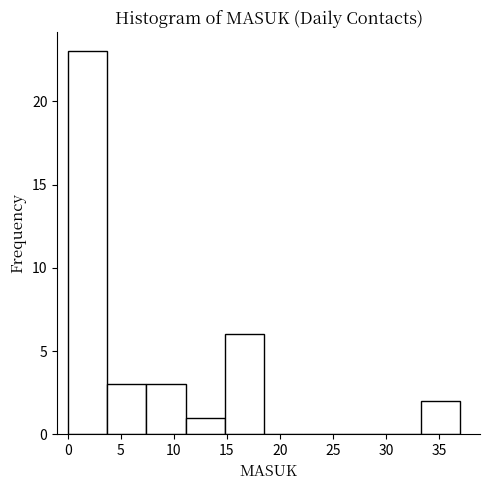

Reading left to right, list every bar in this chart as the range it spans on the x-axis followed by its height. Neither the bar edges nor the heights are printed on the chart, so give them approximately, as read against the axes.

0.0 to 3.7: 23
3.7 to 7.4: 3
7.4 to 11.1: 3
11.1 to 14.8: 1
14.8 to 18.5: 6
18.5 to 22.2: 0
22.2 to 25.9: 0
25.9 to 29.6: 0
29.6 to 33.3: 0
33.3 to 37.0: 2